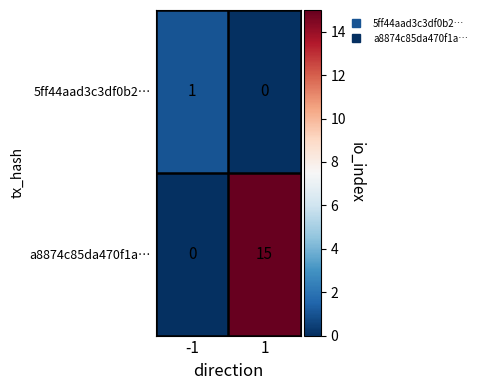

What is the difference between the highest and lowest values at 1?

15